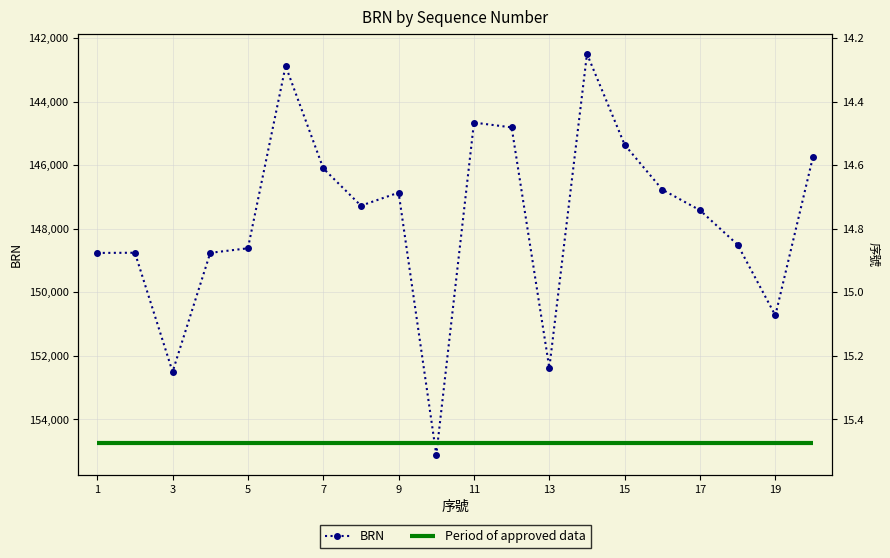

How many times do BRN and Period of approved data cross each other?

2